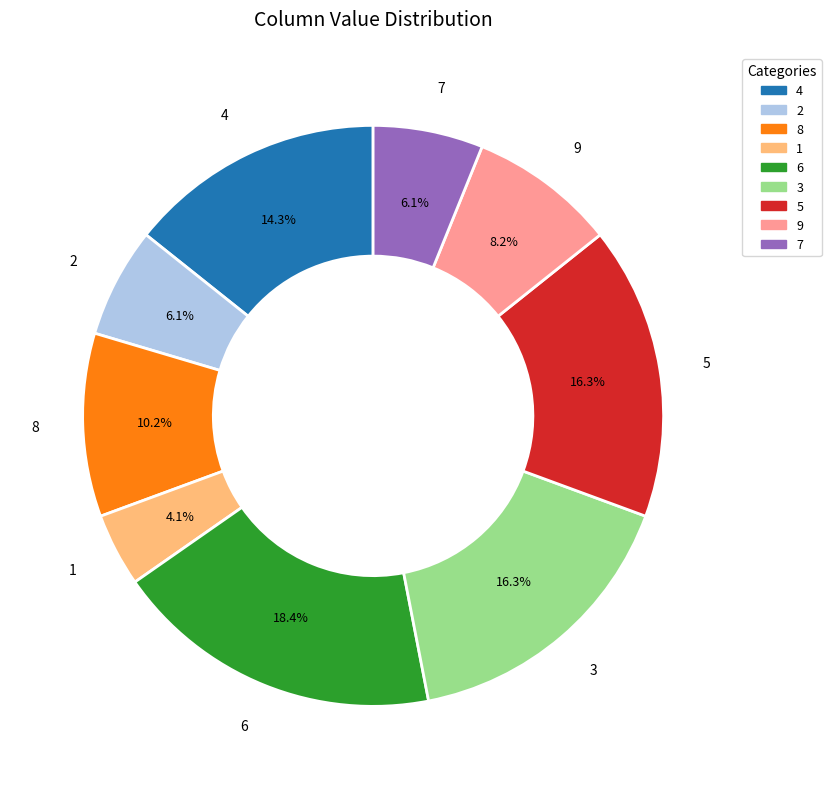

What is the largest slice in the pie chart?

6